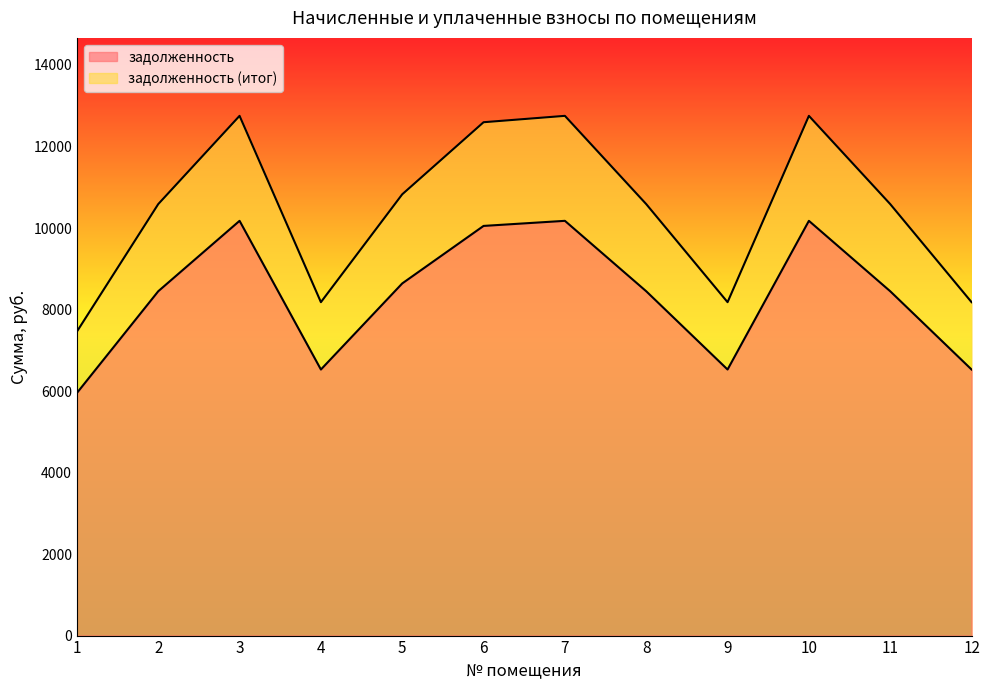

The задолженность series shows 8448.0 at 2. True or false?

True